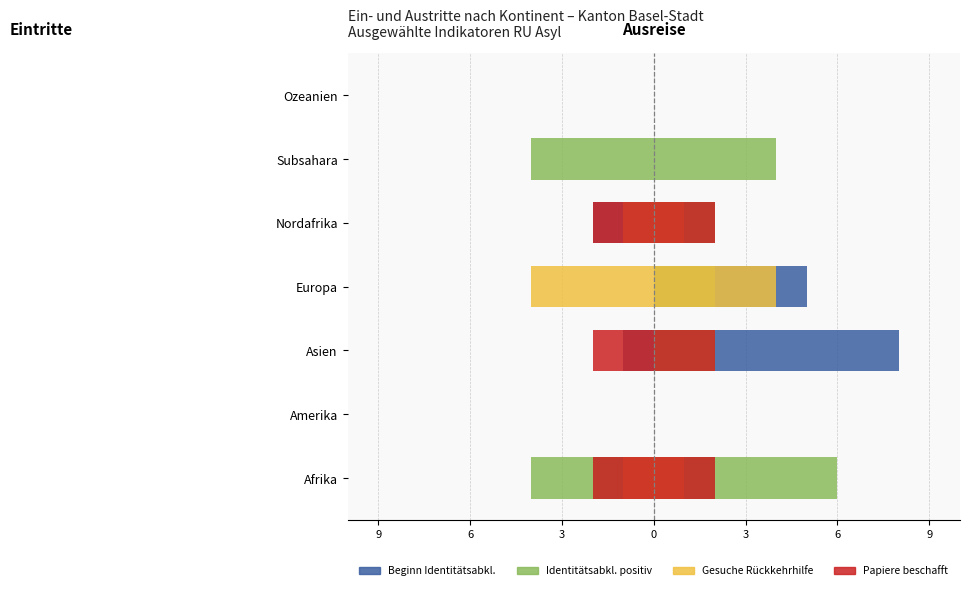

At Afrika, list the series in order from largest to smallest.

Gesuche Rückkehrhilfe, Beginn Identitätsabkl., Papiere beschafft, Identitätsabkl. positiv